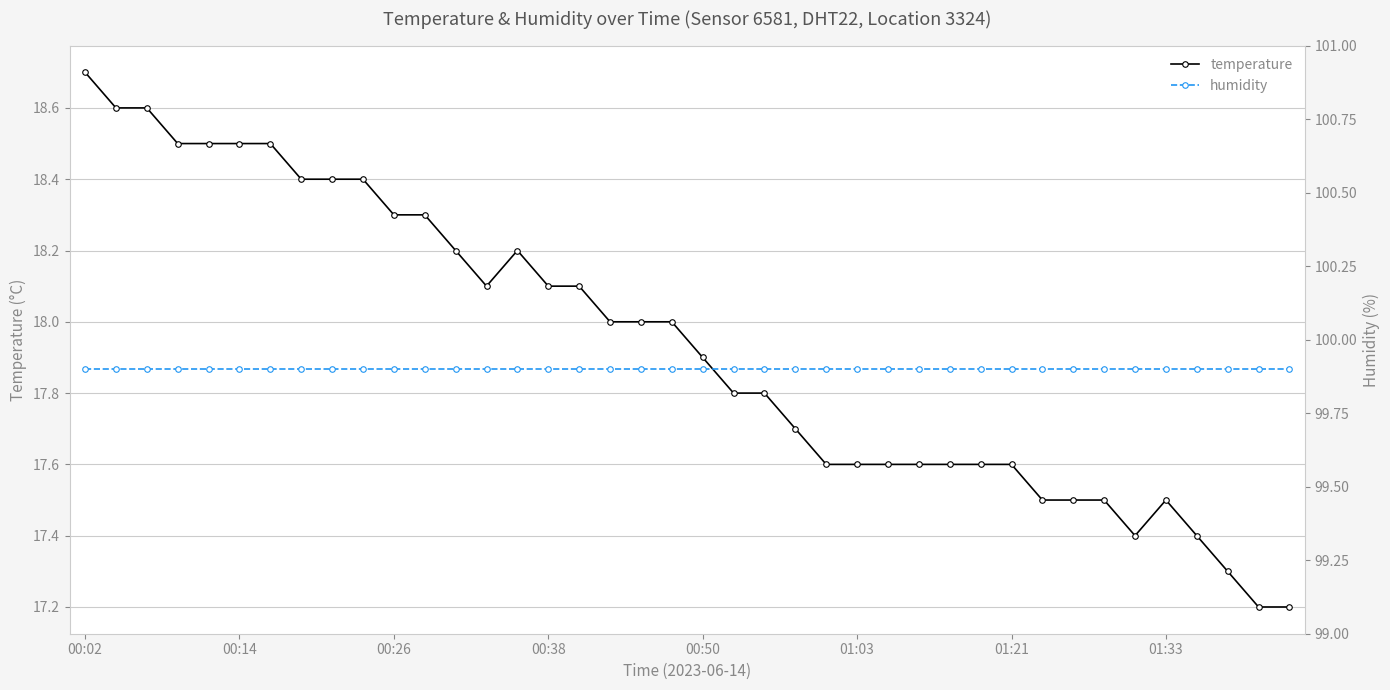

Where does the temperature series first go above 18?

00:02